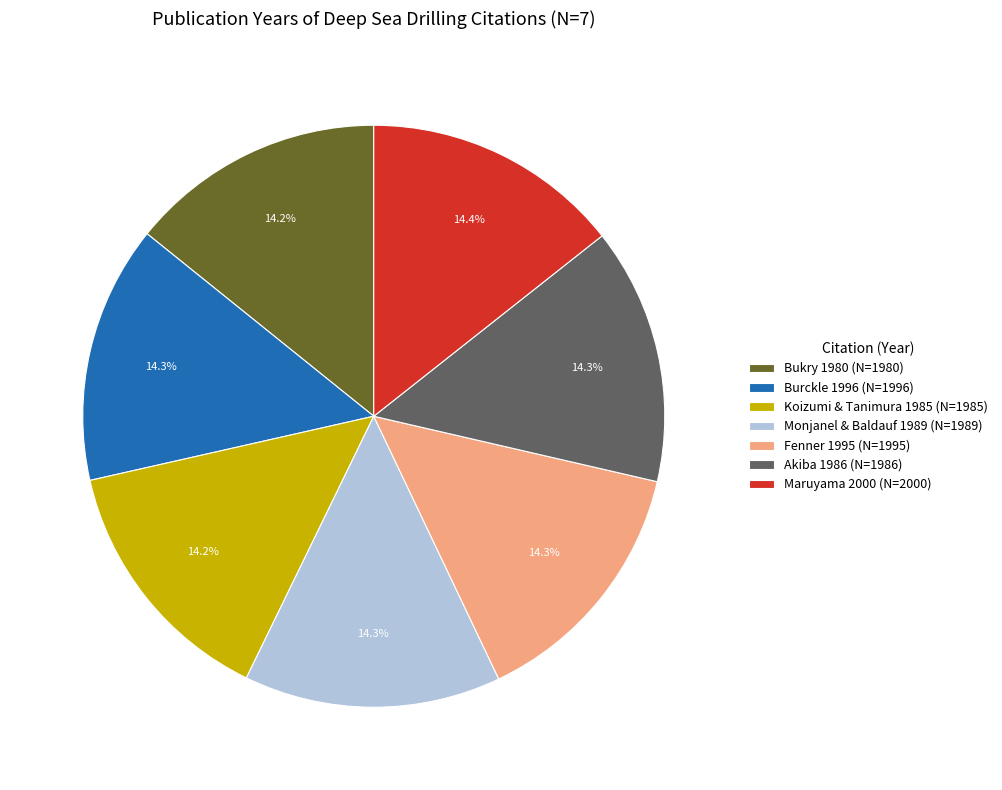

Is there a majority slice in this chart?

No